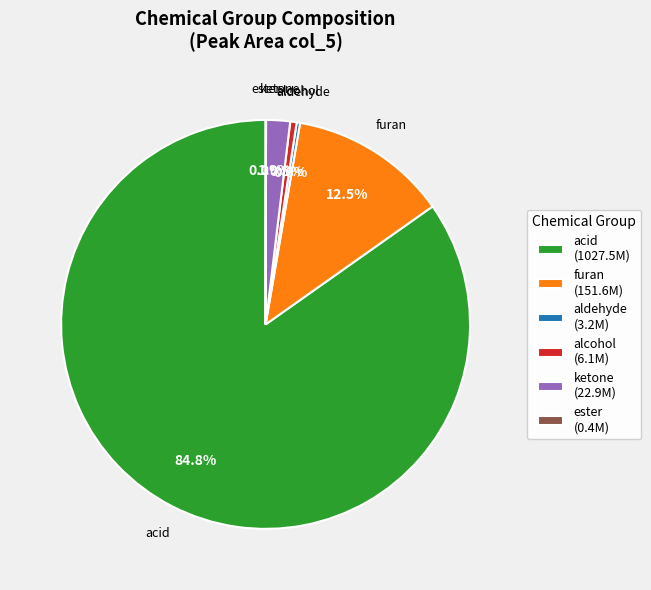

Is there any slice that represents more than half of the pie?

Yes